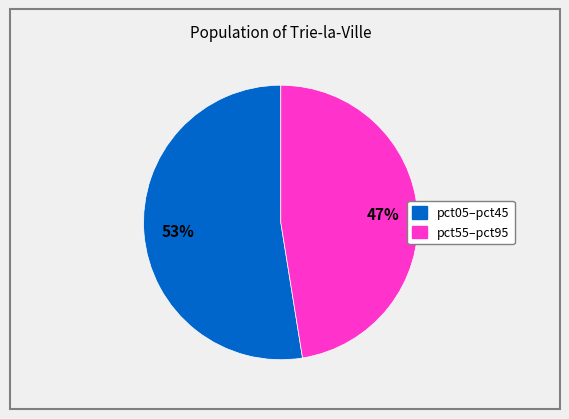

Is there any slice that represents more than half of the pie?

Yes